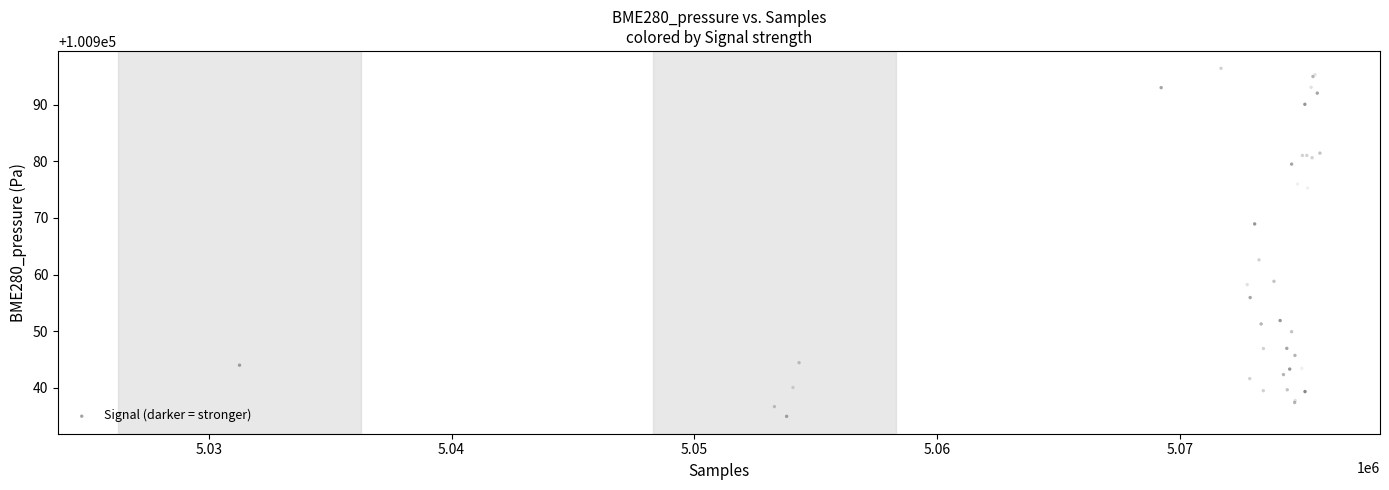

What Y value in the scatter plot is closest to 100965?

100962.6